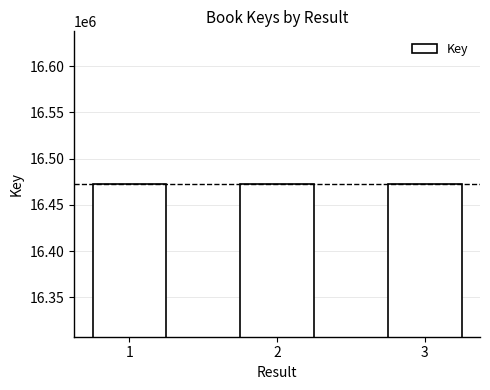

Approximately how many times larger is the value at 3 compared to 1?

1.0